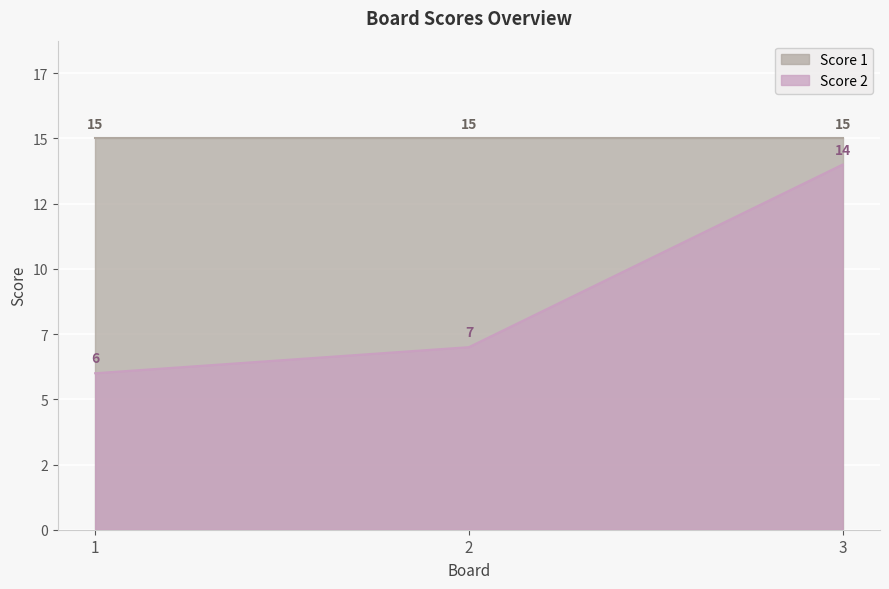

What is the difference between the maximum and second lowest values?

7